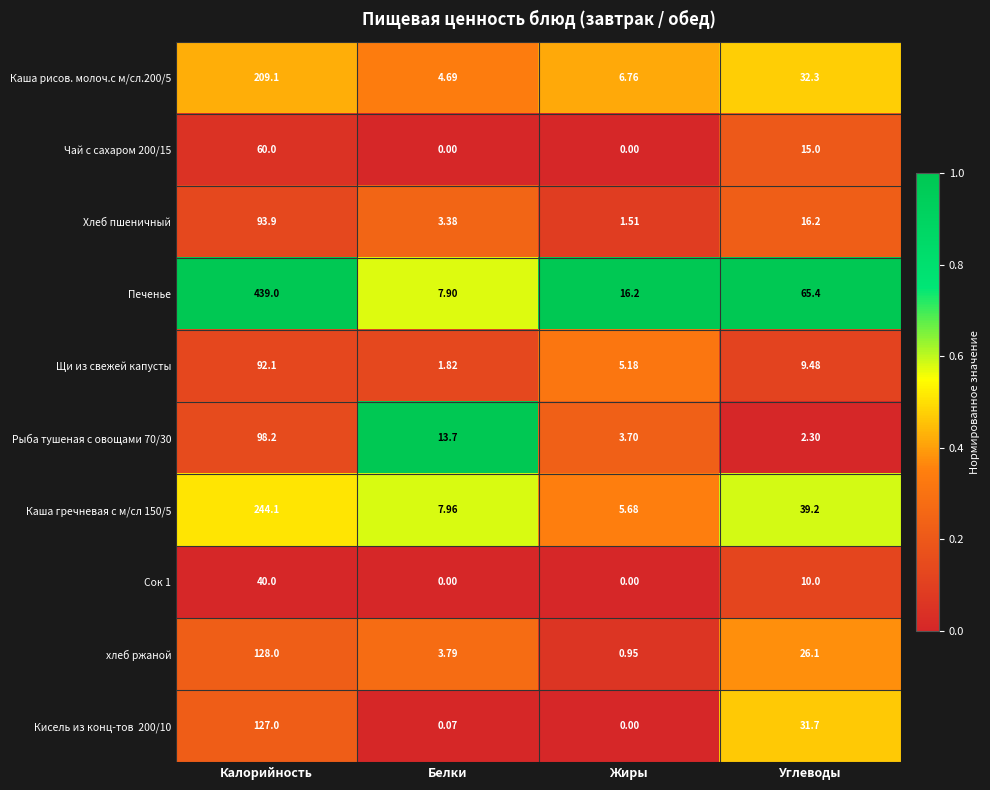

Which series has the largest total across all categories?

Печенье